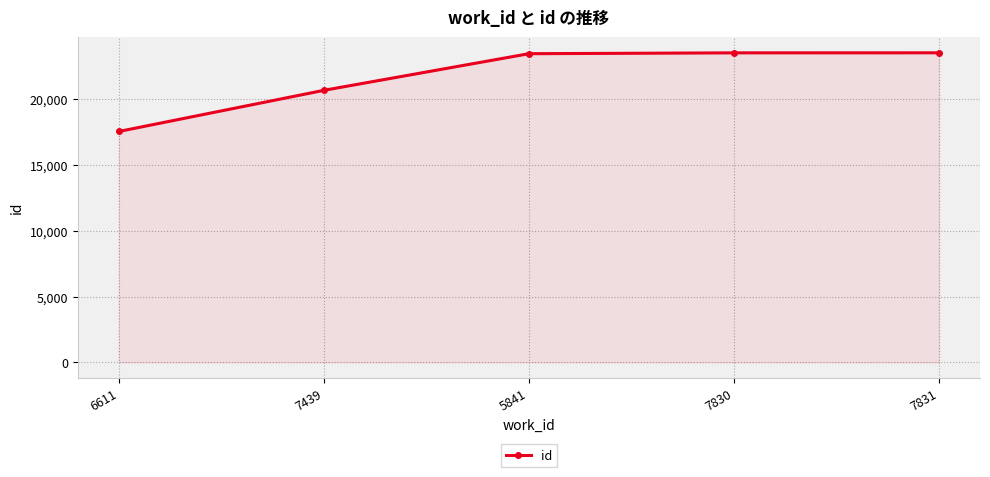

What is the label of the 2nd point from the left?

7439